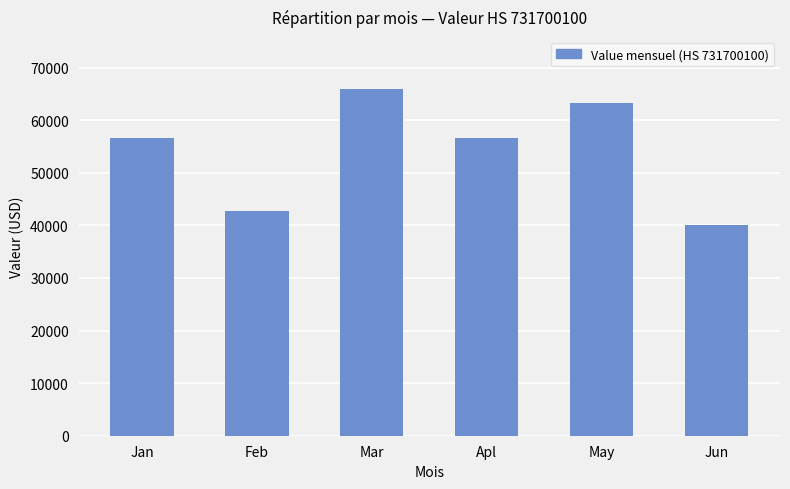

Is it true that the value at May is 63190?

True